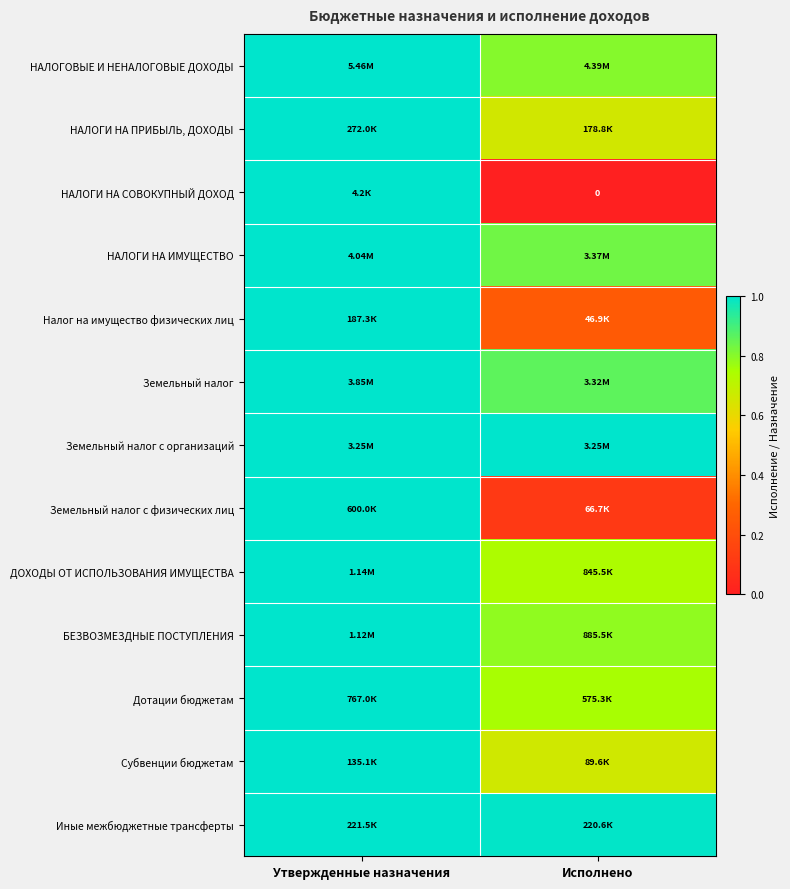

How many values in the НАЛОГОВЫЕ И НЕНАЛОГОВЫЕ ДОХОДЫ series are below 1?

1